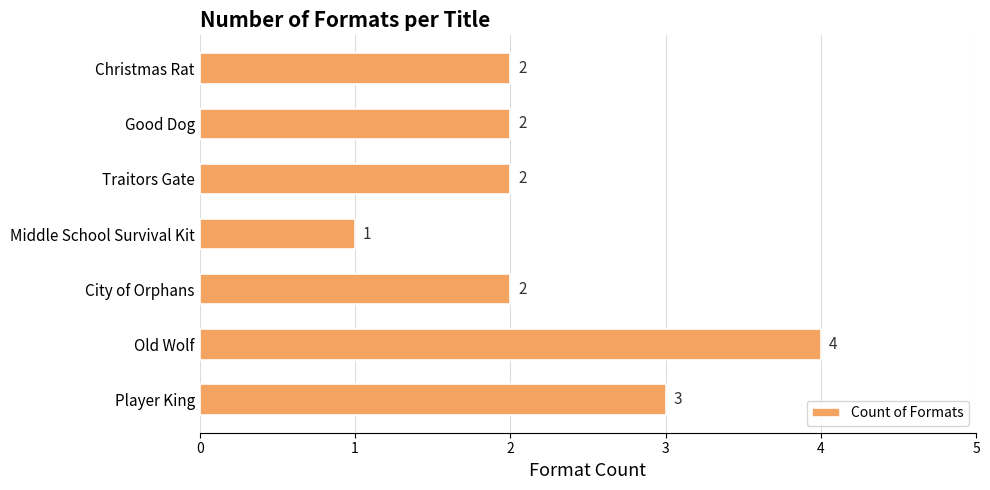

Are the bars horizontal?

Yes